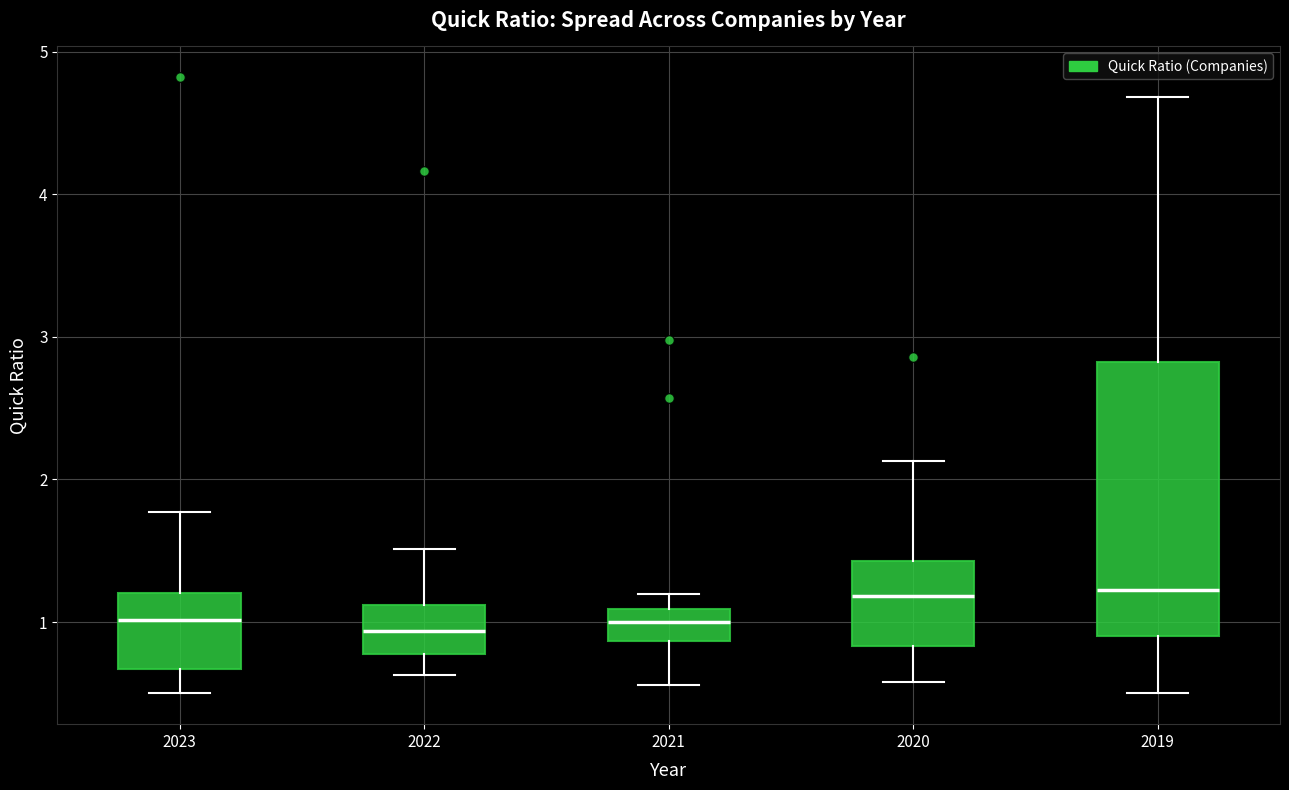

Reading left to right, read every box against the y-axis: the position of its median line, the range the box covers, and the ends of its whiskers. The values are not printed on the chart, so give them approximately, as read against the axis.

2023: median 1.0, box 0.7 to 1.2, whiskers 0.5 to 1.8
2022: median 0.9, box 0.8 to 1.1, whiskers 0.6 to 1.5
2021: median 1.0, box 0.9 to 1.1, whiskers 0.6 to 1.2
2020: median 1.2, box 0.8 to 1.4, whiskers 0.6 to 2.1
2019: median 1.2, box 0.9 to 2.8, whiskers 0.5 to 4.7